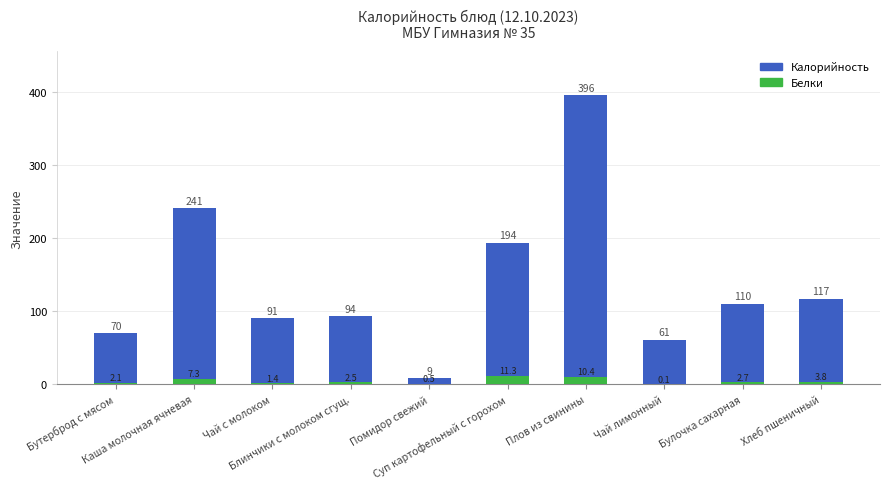

What is the label of the 7th bar from the left?

Плов из свинины